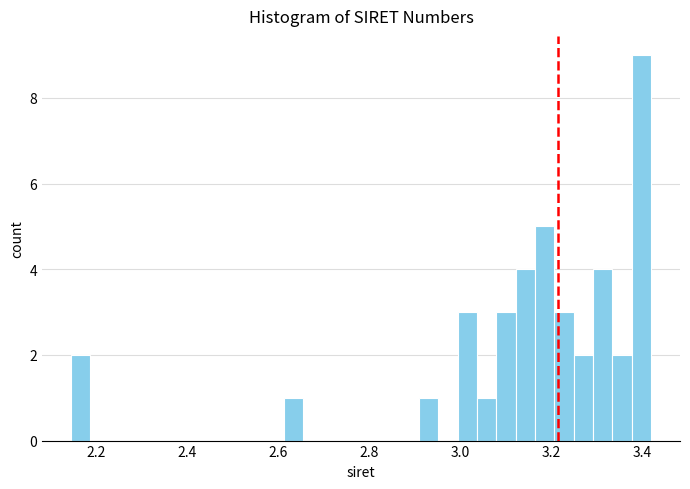

Read against the x-axis, roughly where is the centre of the tallest bar?

3.40